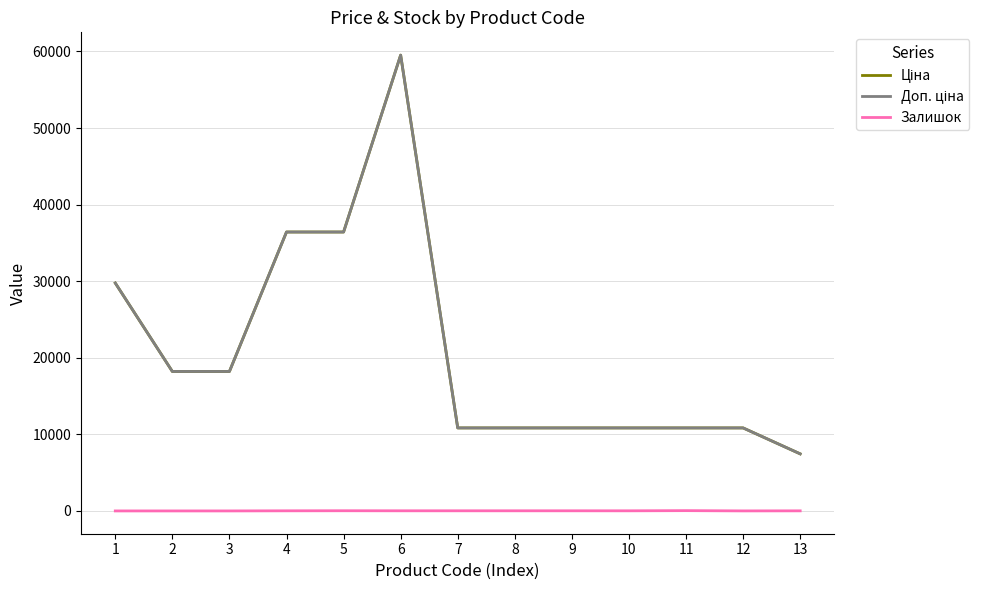

Does the chart have visible grid lines?

Yes